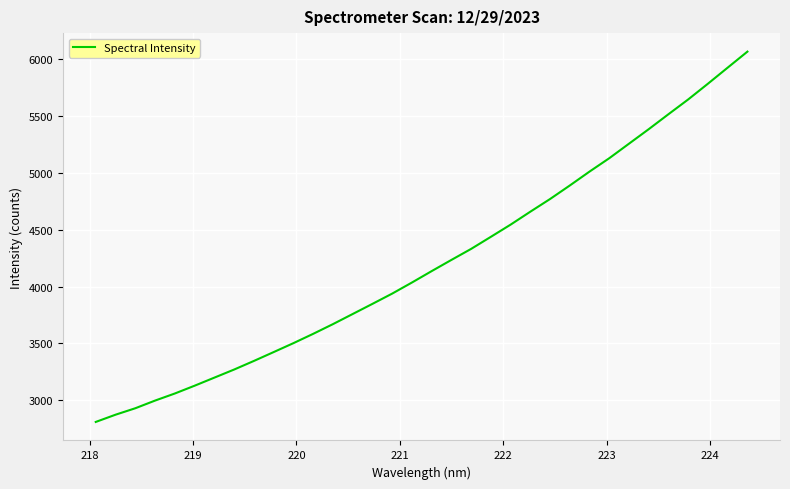

What is the average value?

4208.7